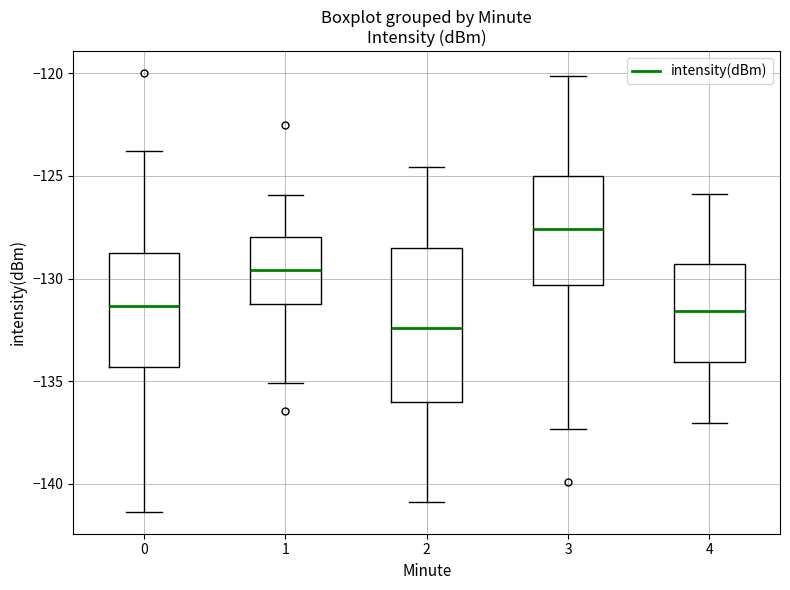

Which box has the lowest median line?

2